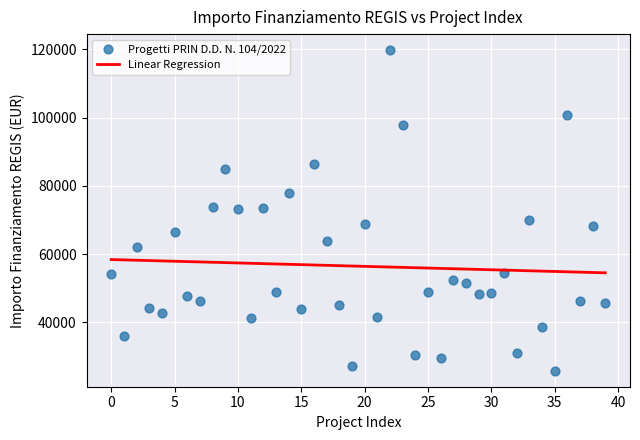

What is the range of Y values (max minus min)?

93941.0